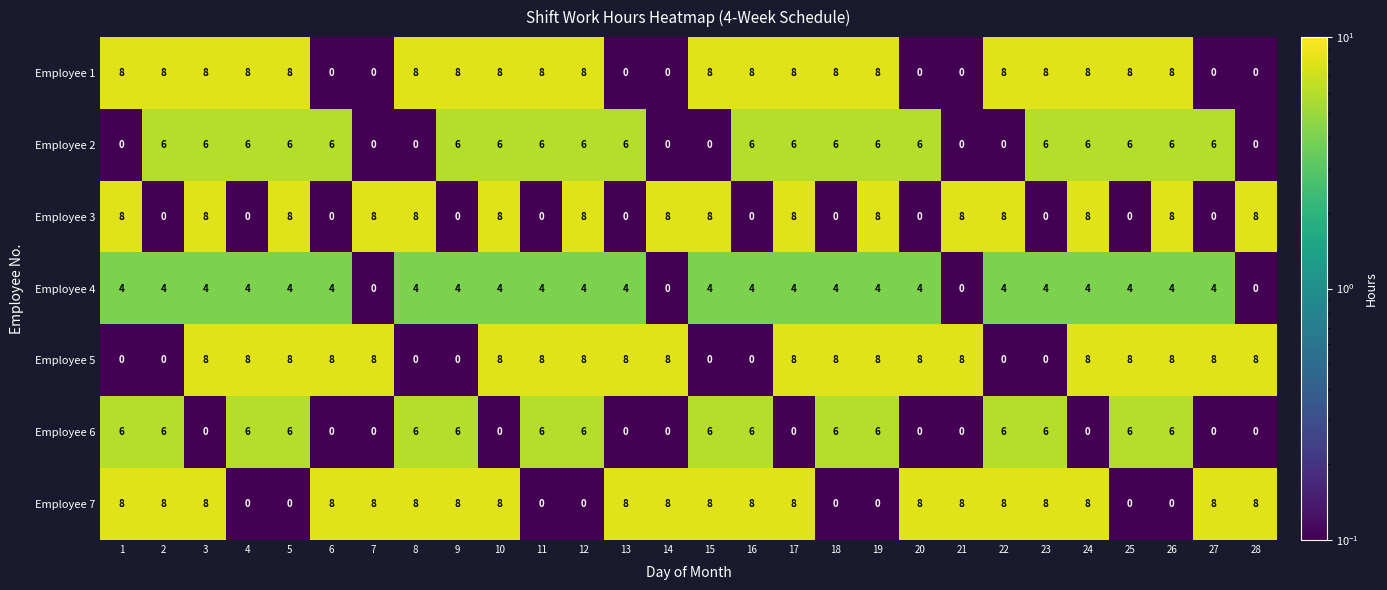

True or false: Employee 1 has a value of 12 at 22.

False